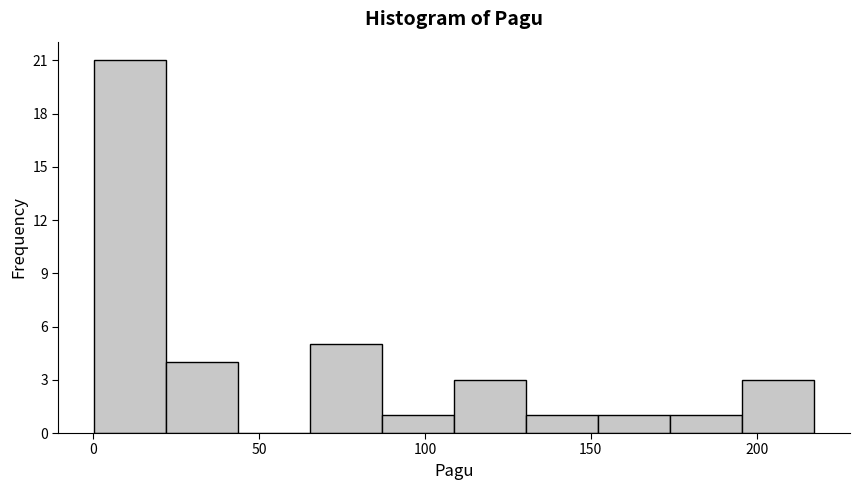

What is the height of the bar covering 175 to 195 on the x-axis? Neither the bar edges nor the heights are printed on the chart, so give them approximately, as read against the axes.

1